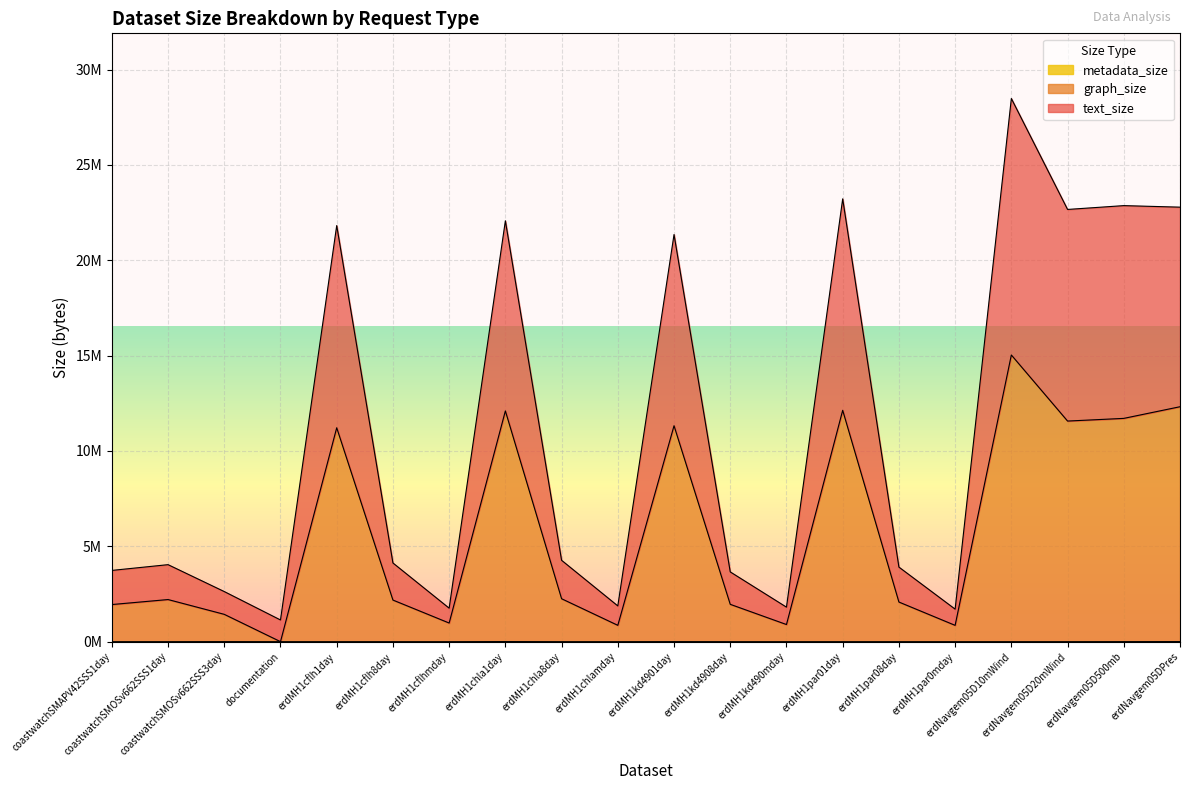

How many values in the graph_size series are below 2208164?

10